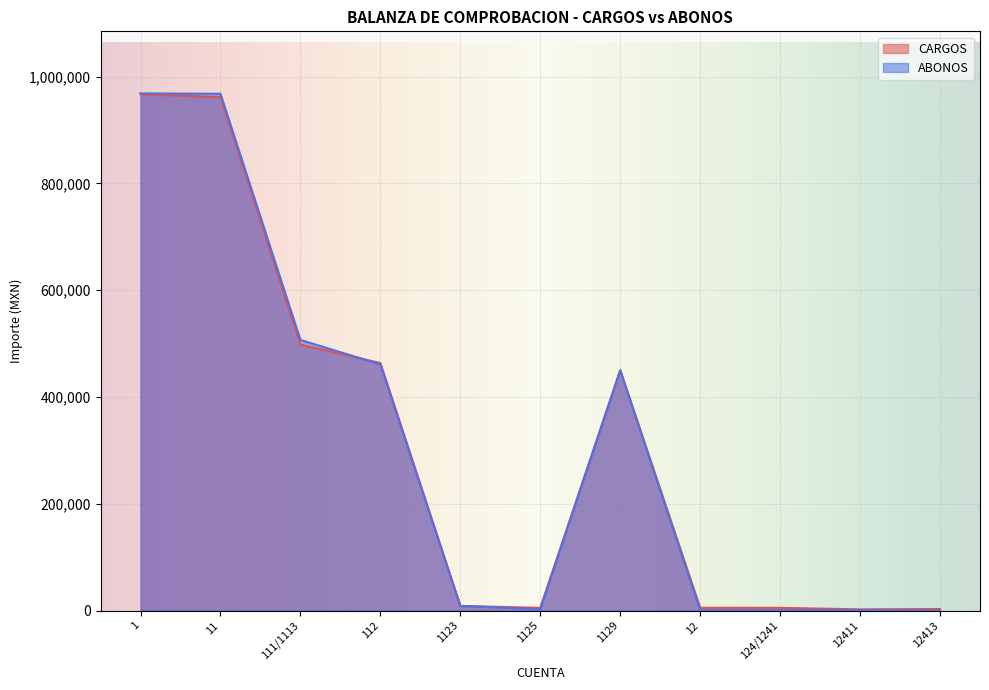

Reading left to right, transcribe all the data shown in this chart.

CARGOS: 1=967071.7	11=961909.8	111/1113=498237.4	112=463672.4	1123=8667.0	1125=5000.0	1129=450005.4	12=5161.9	124/1241=5057.0	12411=2199.0	12413=2858.0
ABONOS: 1=968769.3	11=968070.1	111/1113=506897.7	112=461172.4	1123=8667.0	1125=2500.0	1129=450005.4	12=699.3	124/1241=699.3	12411=699.3	12413=0.0